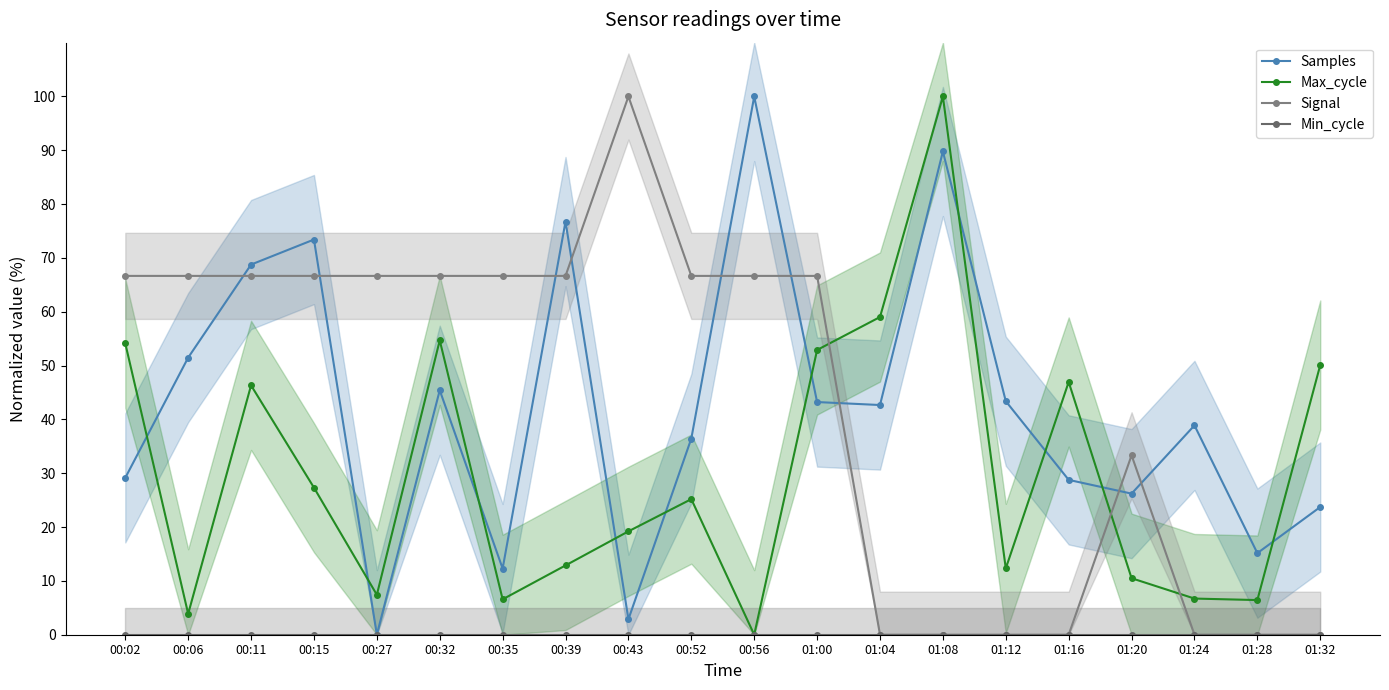

Is it true that Samples equals 45.6 at 01:16?

False